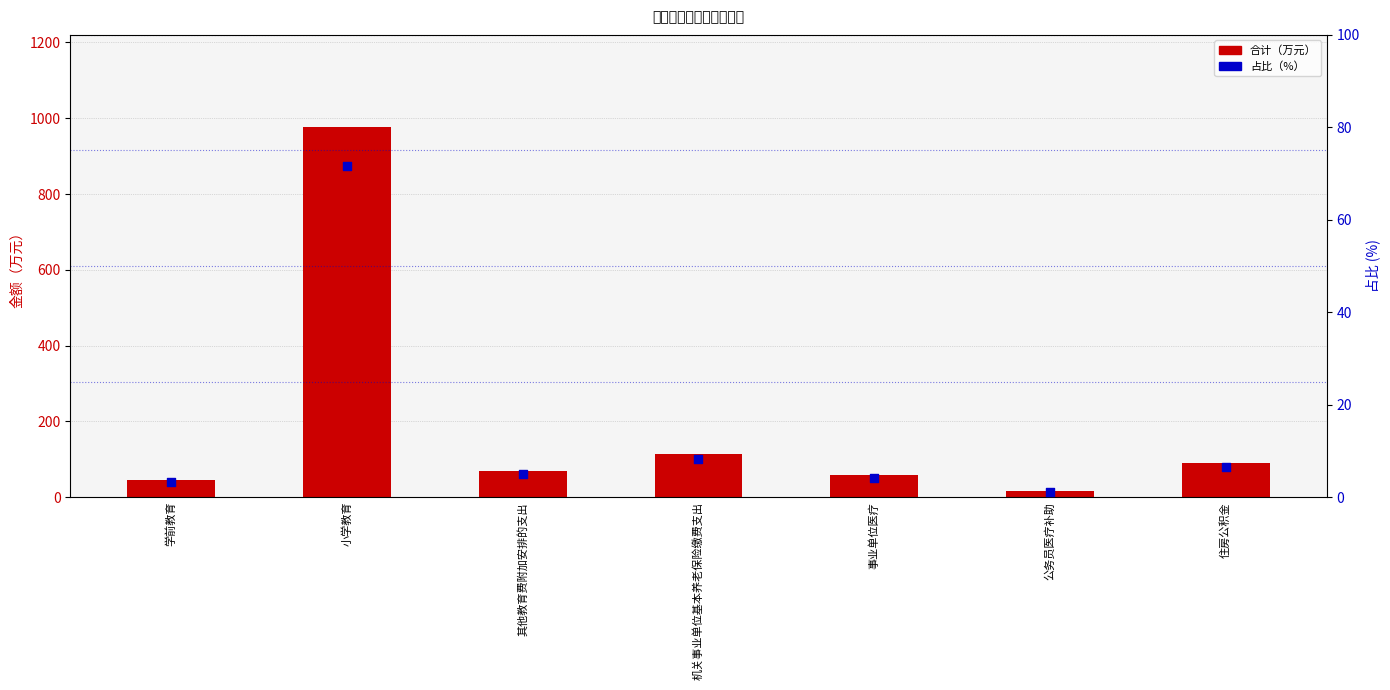

At which category is the sum across all series the highest?

小学教育